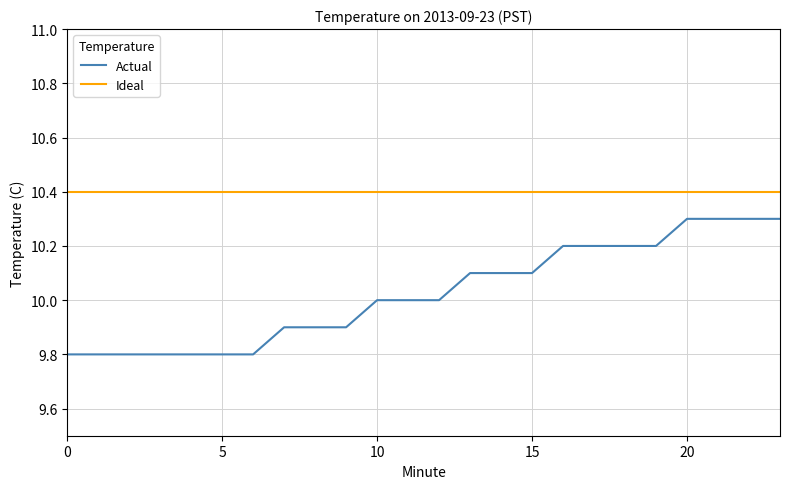

Which series has the widest spread of values?

Actual